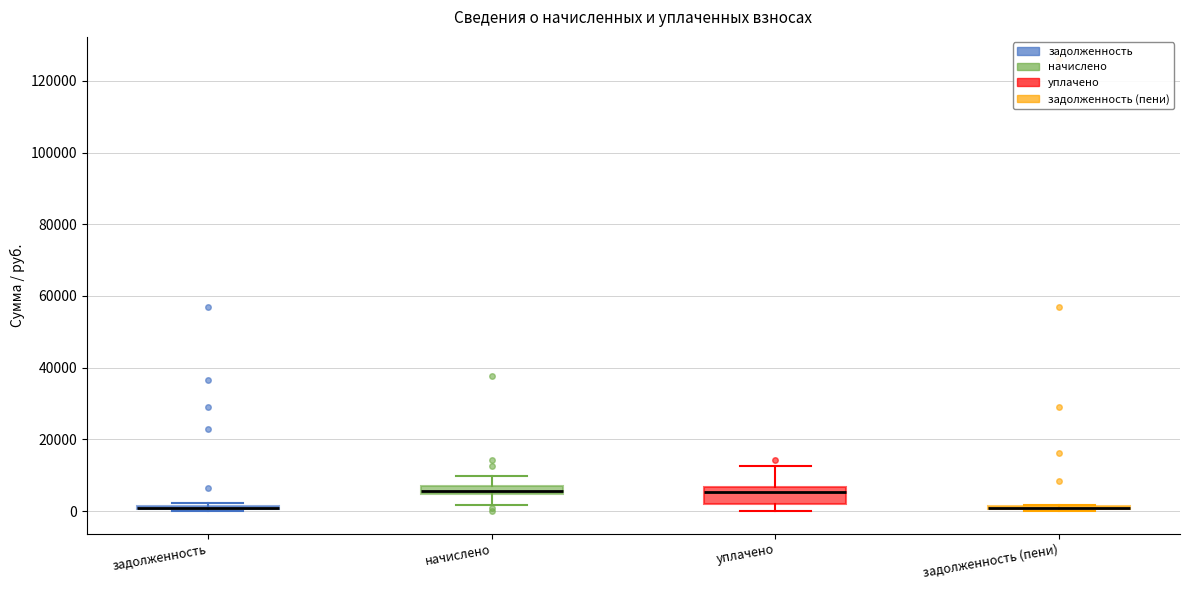

Comparing the boxes themselves (not the whiskers), which one is the tallest?

уплачено